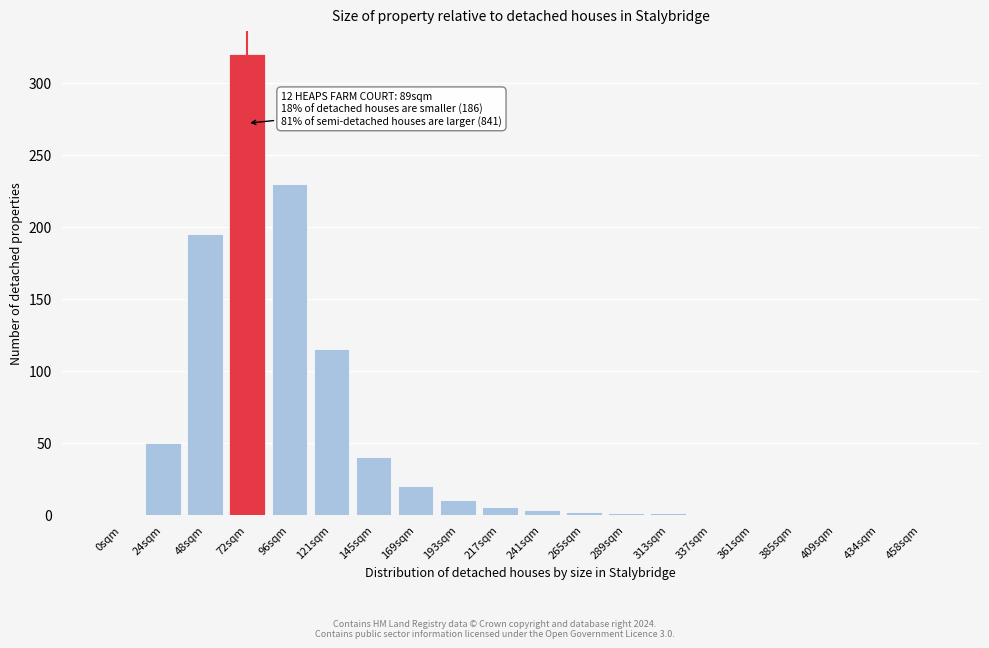

At which category does the chart reach its peak across all series?

72sqm